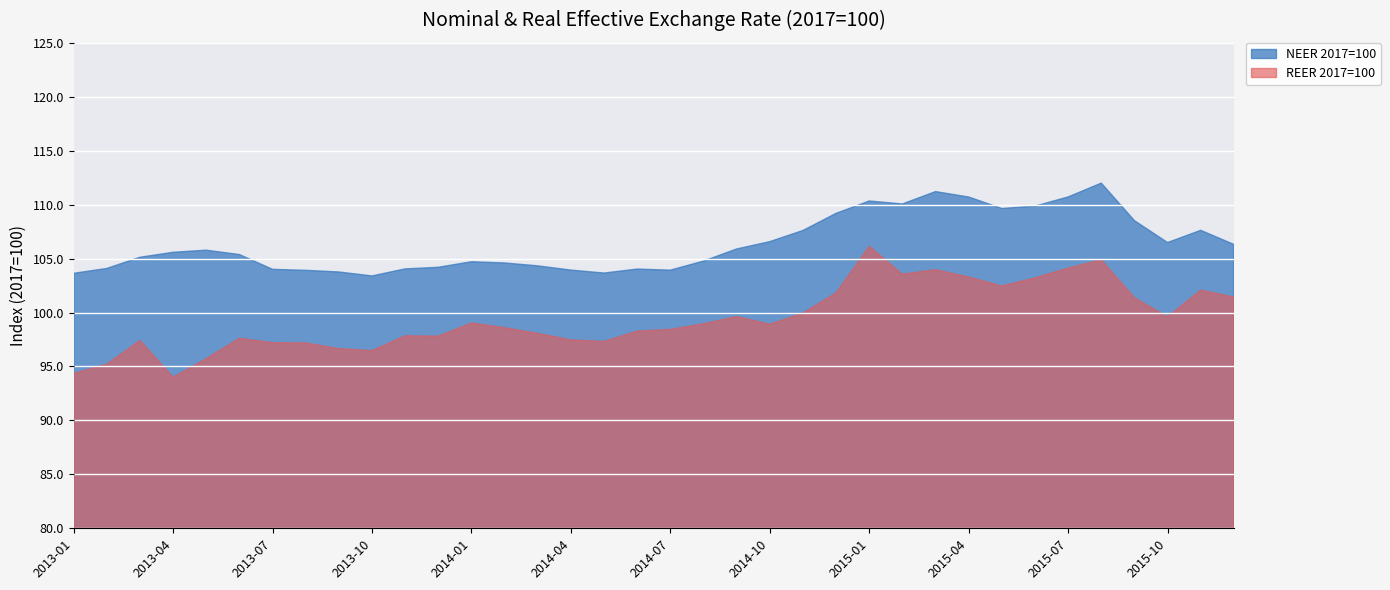

Is it true that REER 2017=100 equals 98.4 at 2014-07?

True